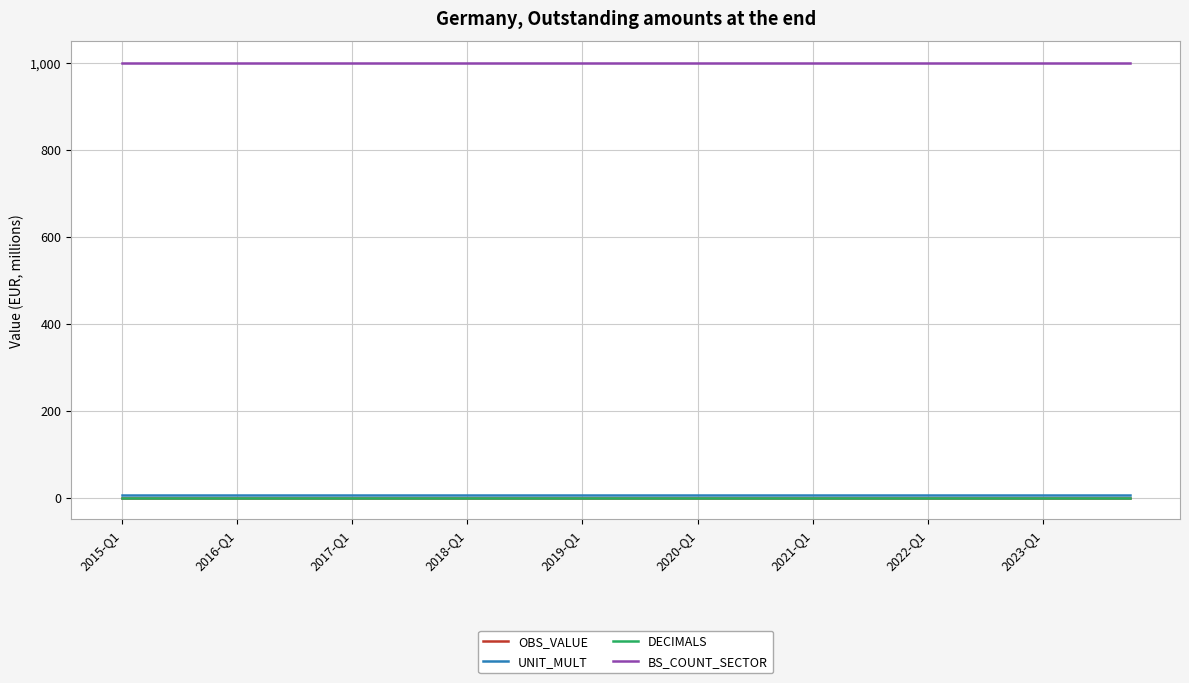

True or false: OBS_VALUE and DECIMALS intersect in this chart.

False